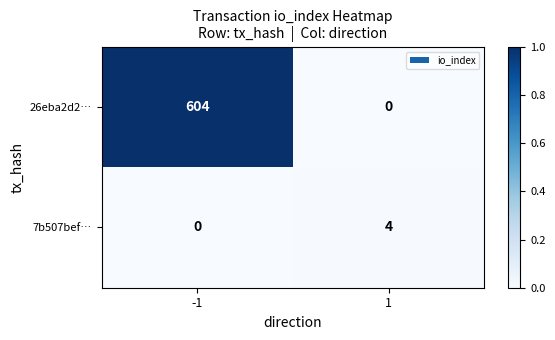

True or false: 7b507bef… has a value of -2 at -1.

False